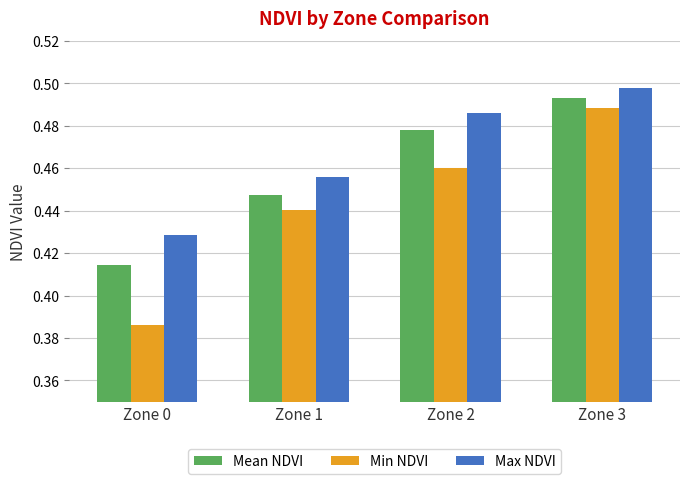

Does the chart contain stacked bars?

No